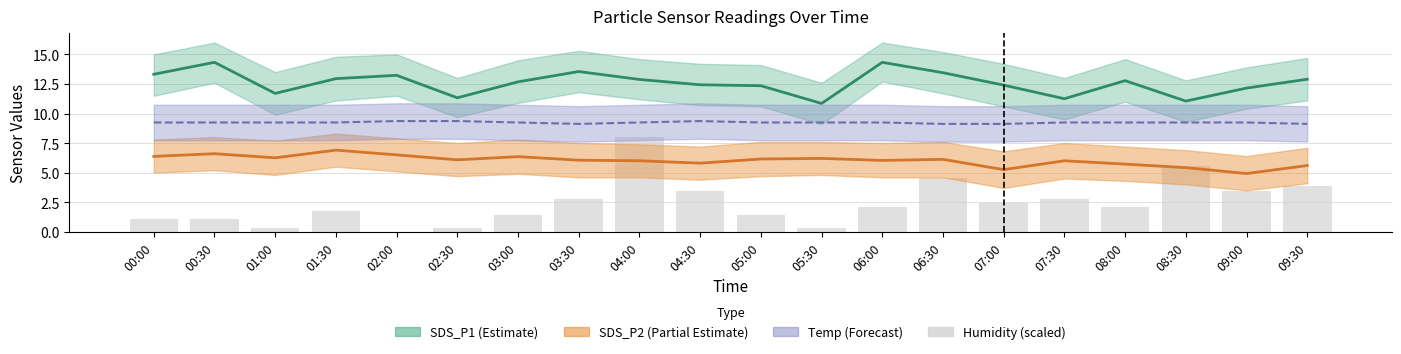

What is the difference between the maximum and minimum values in the SDS_P1 series?

3.5